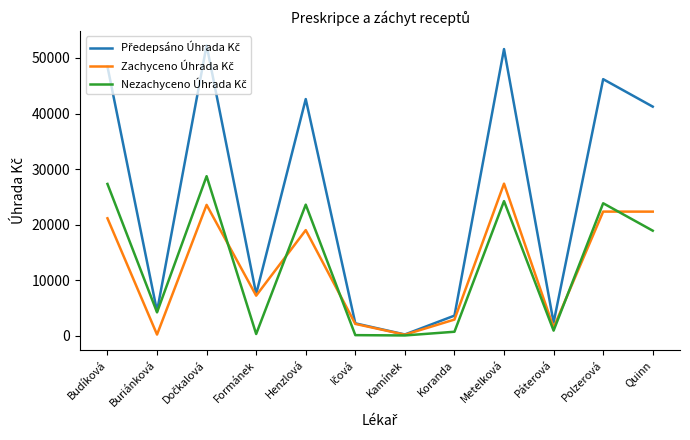

What is the maximum value shown in the chart?

52271.0